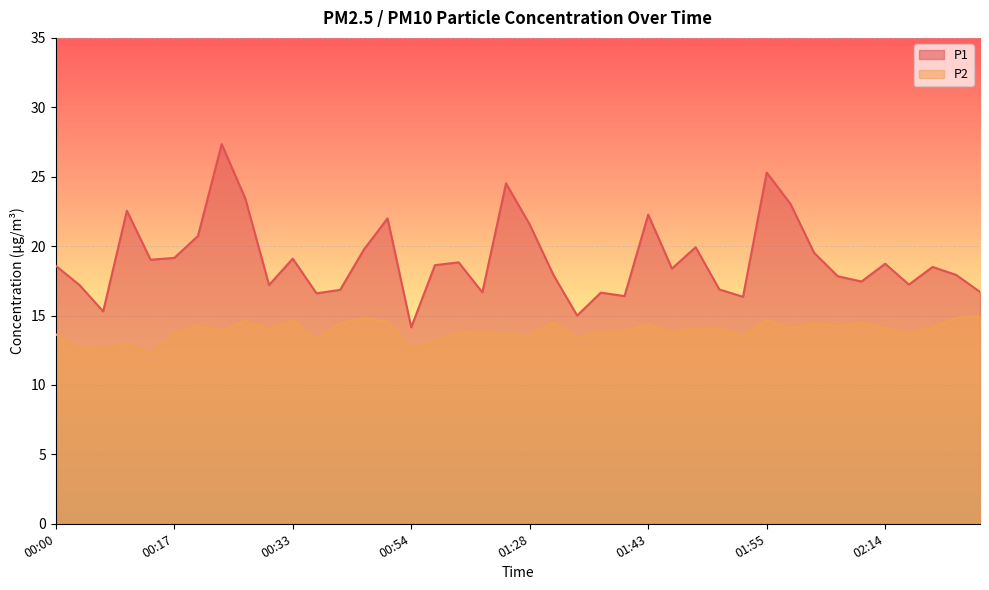

Which series has the largest range (max minus min)?

P1